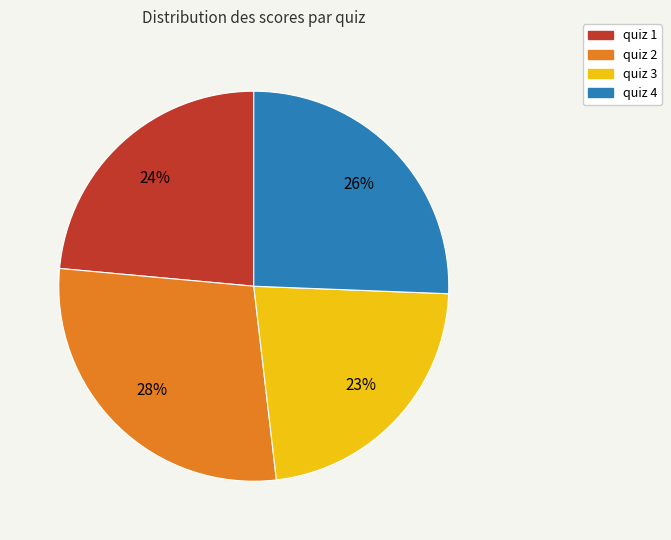

True or false: quiz 4 accounts for 33% of the total.

False